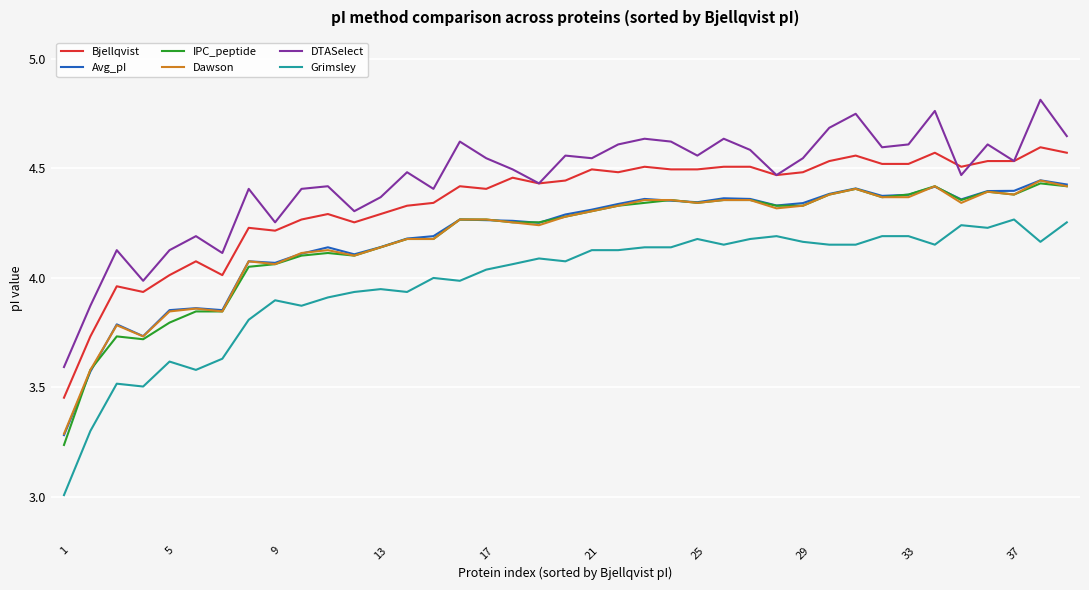

Which series has the largest total across all categories?

DTASelect